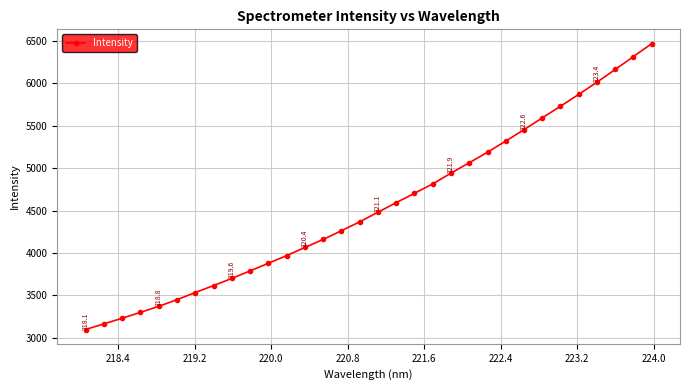

True or false: there are more than 2 points higher than both neighbors.

False